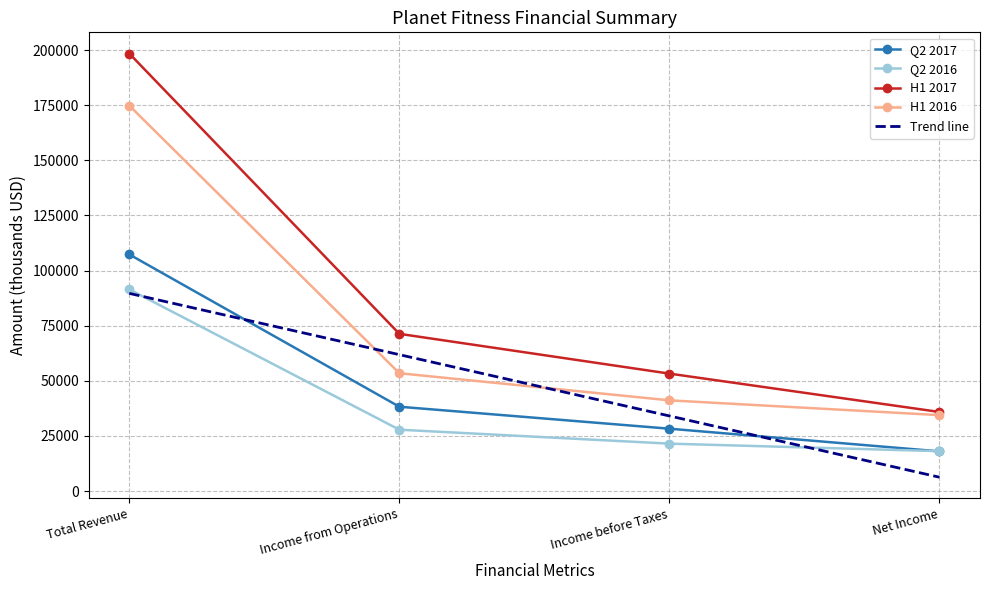

At which category is the sum across all series the highest?

Total Revenue